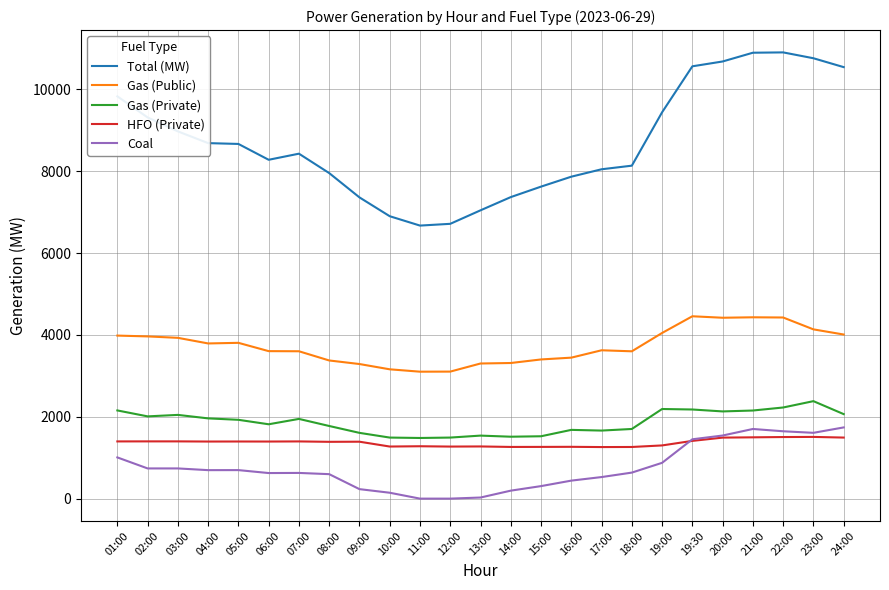

Which series changed the most between 15:00 and 19:30?

Total (MW)